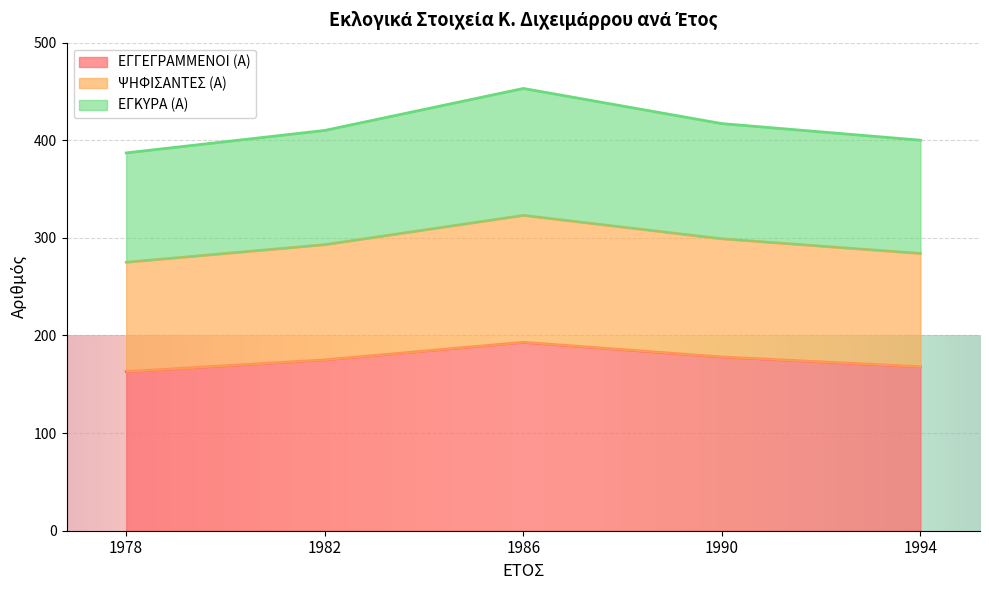

What is the greatest value displayed?

453